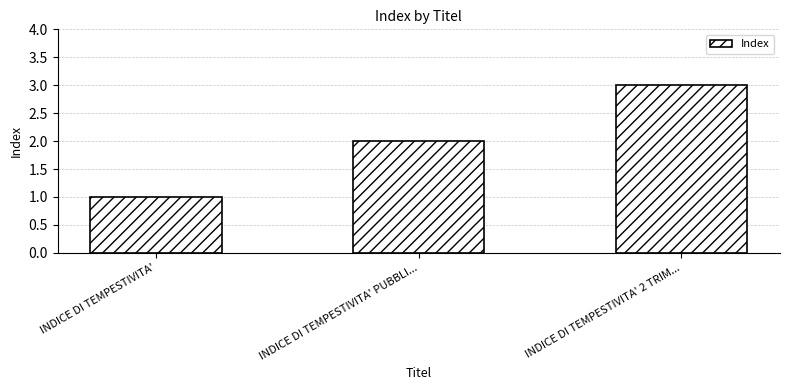

The value at INDICE DI TEMPESTIVITA' is 0. True or false?

False